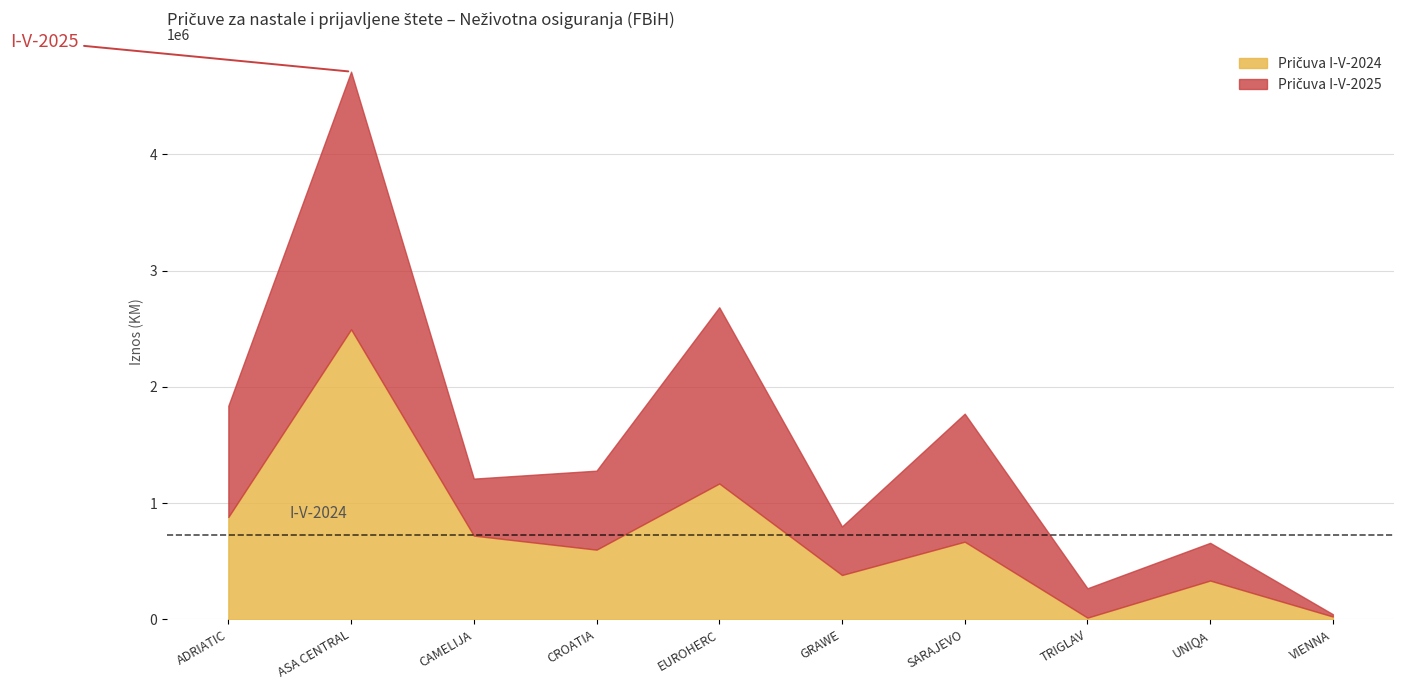

Reading left to right, list all the values displayed in this chart.

Pričuva I-V-2024: ADRIATIC=879947	ASA CENTRAL=2494874	CAMELIJA=719889	CROATIA=599066	EUROHERC=1168331	GRAWE=380920	SARAJEVO=667498	TRIGLAV=14069	UNIQA=333146	VIENNA=23620
Pričuva I-V-2025: ADRIATIC=957513	ASA CENTRAL=2216681	CAMELIJA=490269	CROATIA=679550	EUROHERC=1516002	GRAWE=417704	SARAJEVO=1101449	TRIGLAV=252597	UNIQA=324451	VIENNA=19938